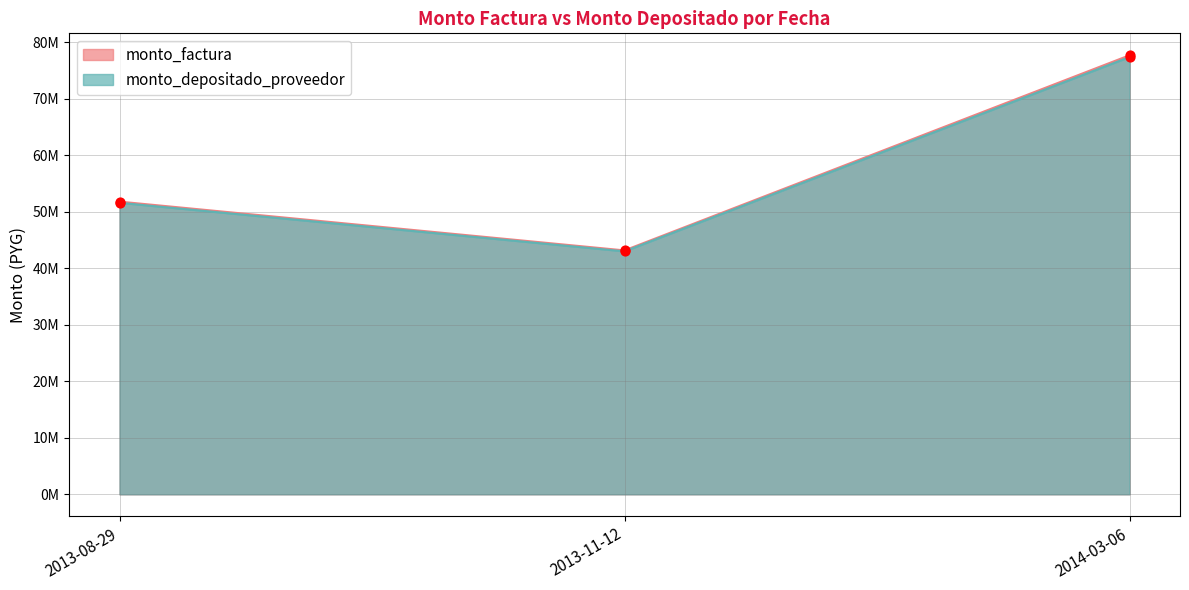

At which category is the sum across all series the highest?

2014-03-06